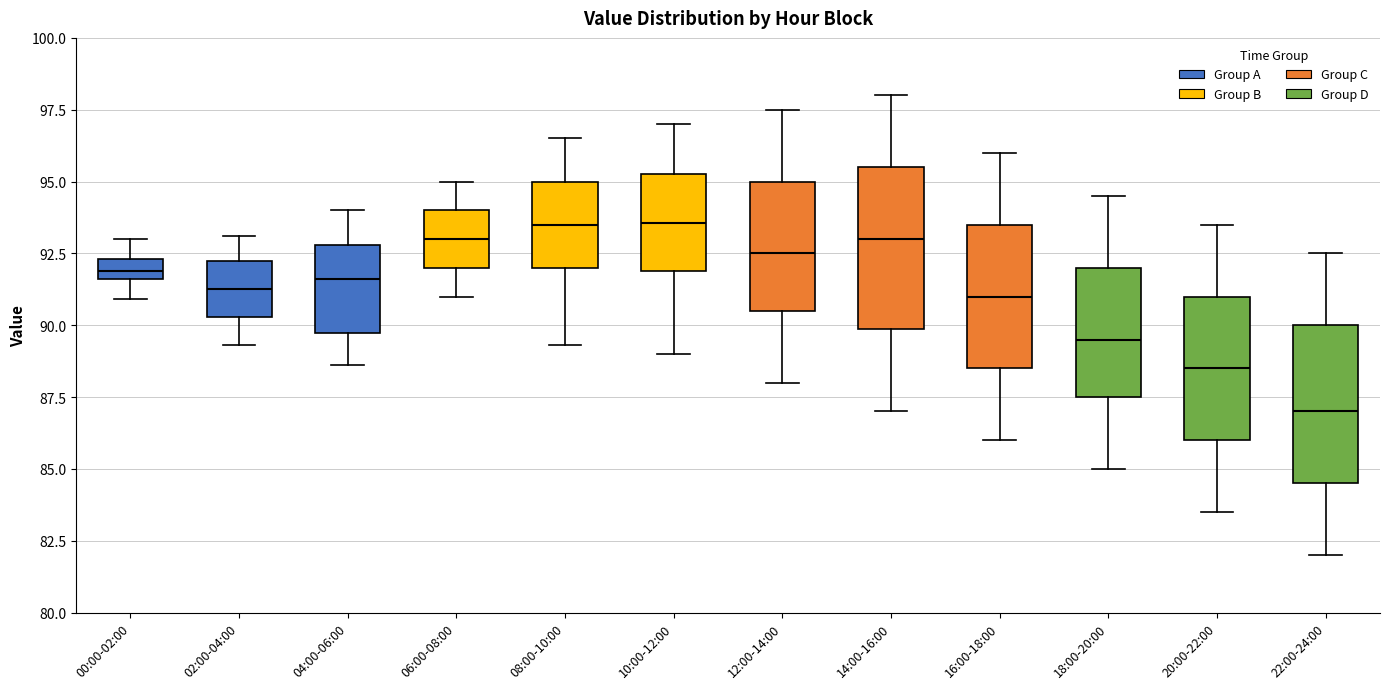

Which box has the lowest median line?

22:00-24:00